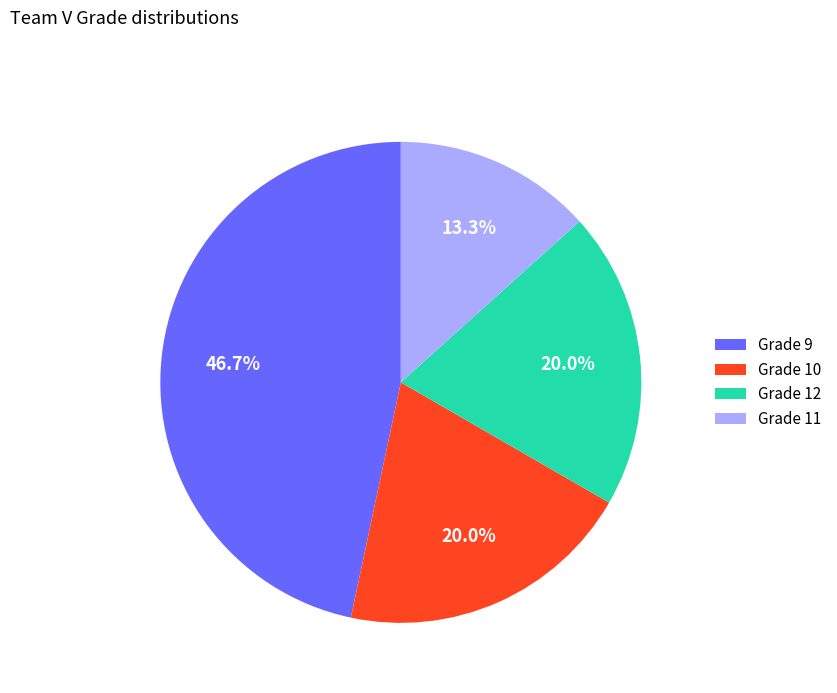

Which category has the smallest portion of the pie?

Grade 11